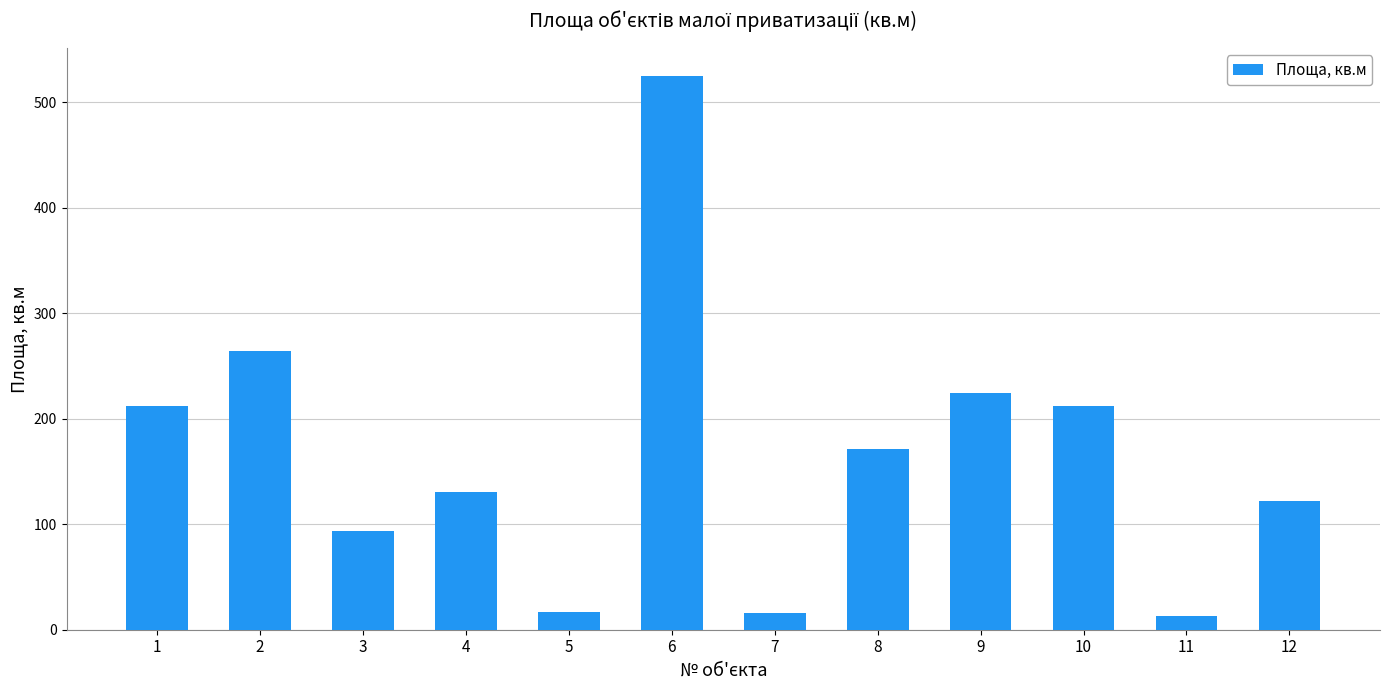

The chart shows a value of 75.3 at 12. True or false?

False